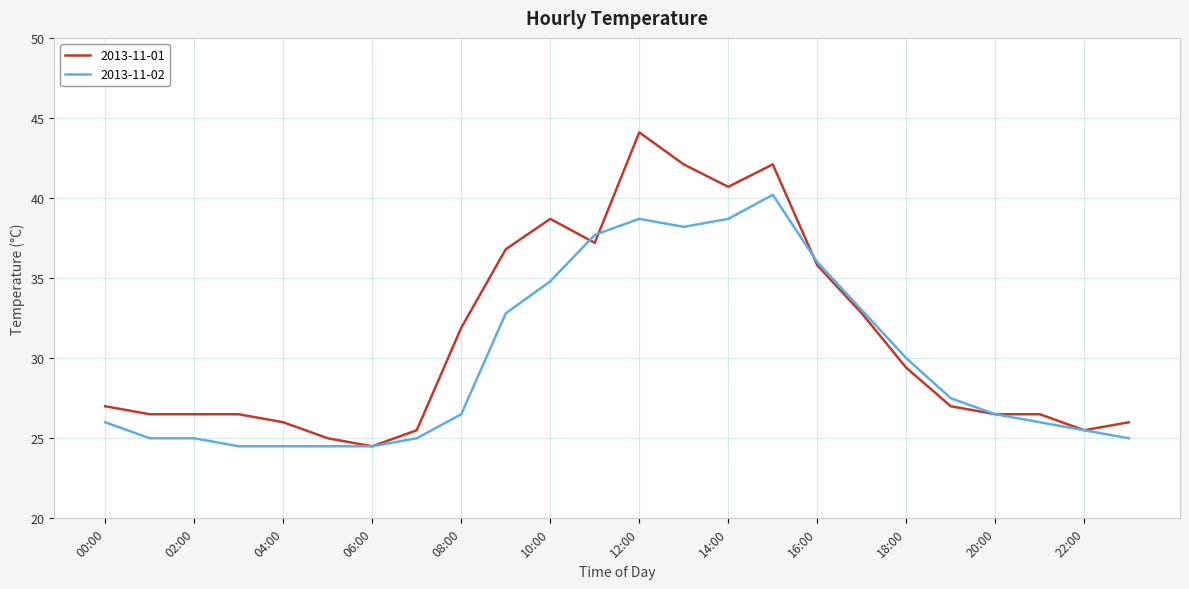

Which series has the largest total across all categories?

2013-11-01